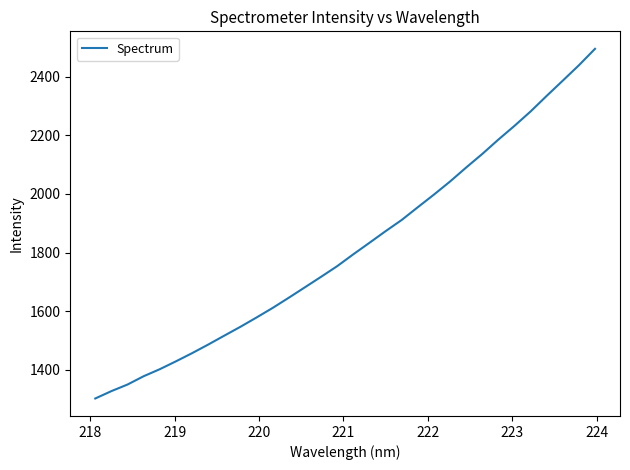

What is the smallest value displayed?

1302.0